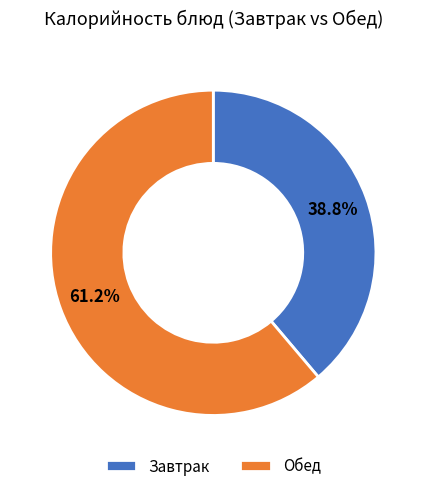

What is the ratio of the value at Обед to the value at Завтрак?

1.6